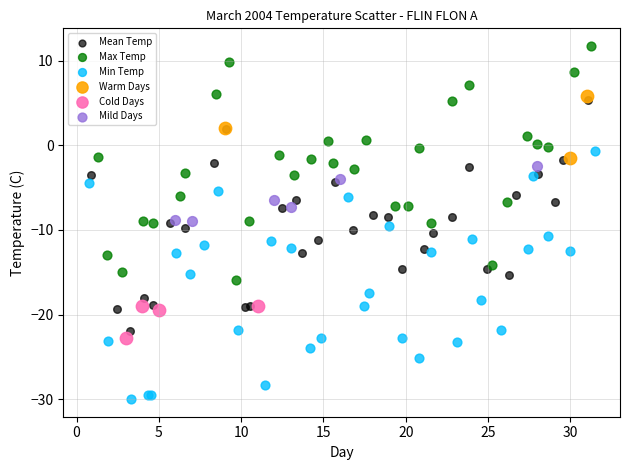

Which series reaches the maximum Y coordinate?

Max Temp